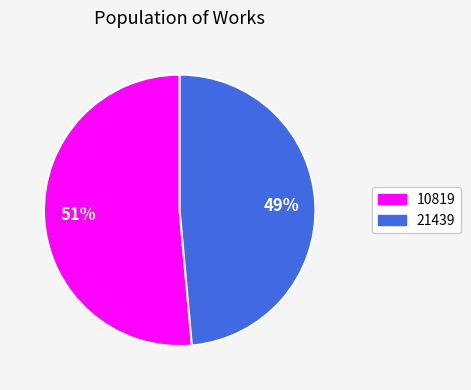

Rank the categories by value from highest to lowest.

10819, 21439